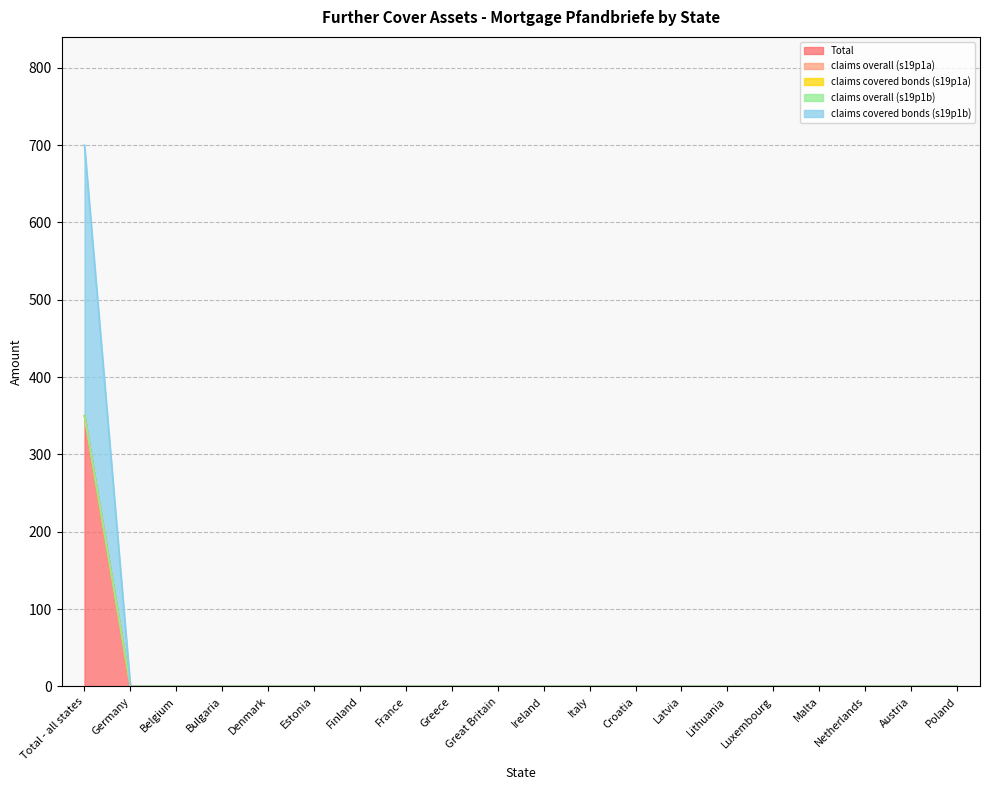

True or false: claims covered bonds (s19p1b) has more than 2 points higher than both neighbors.

False